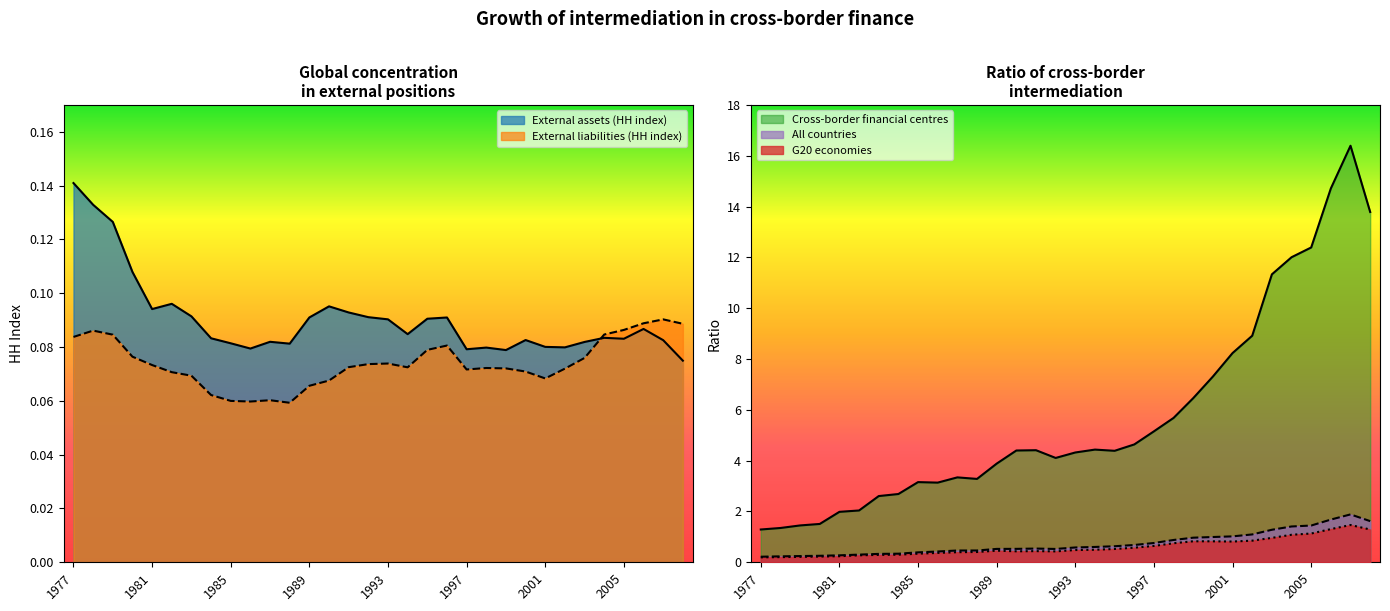

In External assets (HH index), how many points are lower than both neighbors (excluding endpoints)?

8